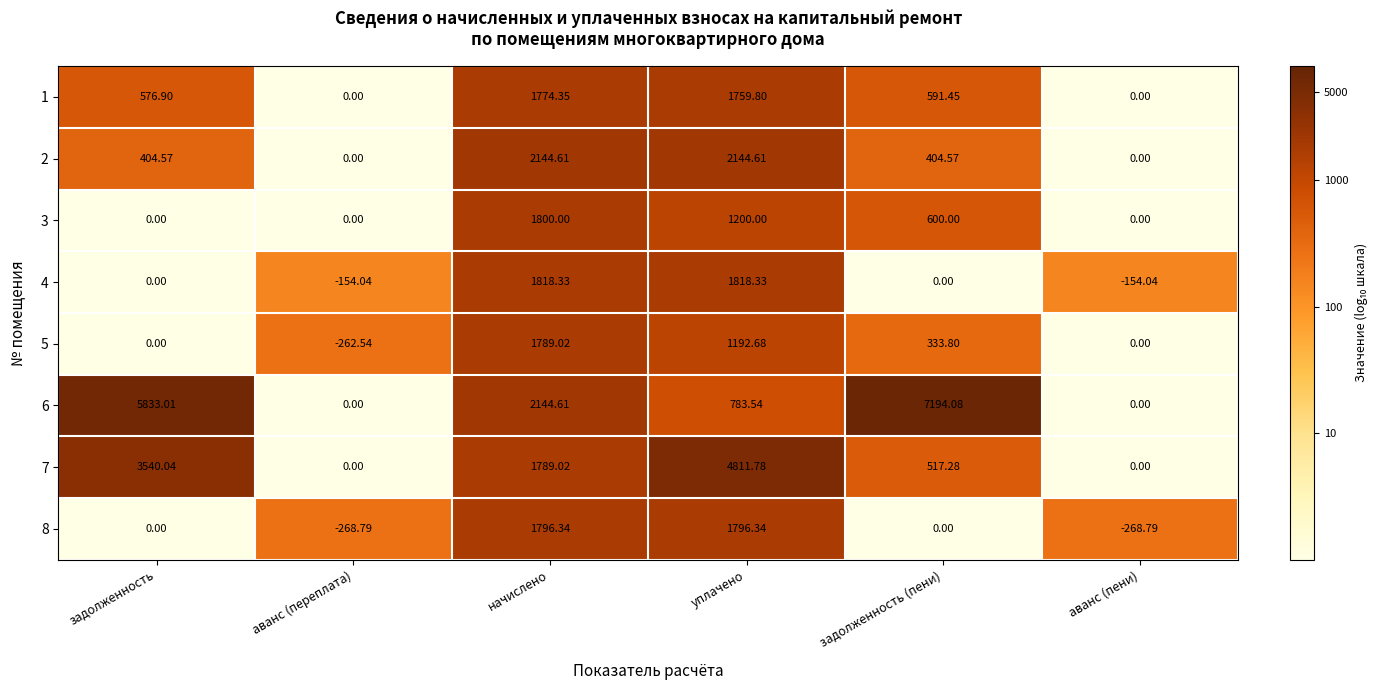

What is the total value across all series at задолженность?

10354.5